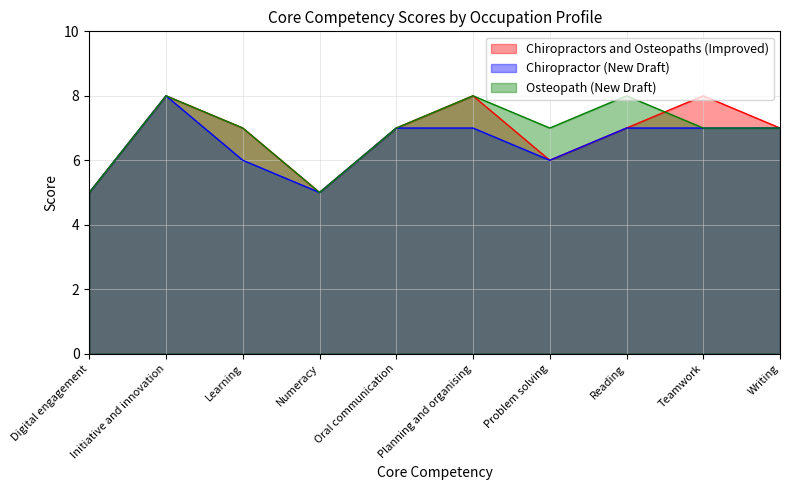

True or false: Osteopath (New Draft) has a value of 8 at Planning and organising.

True